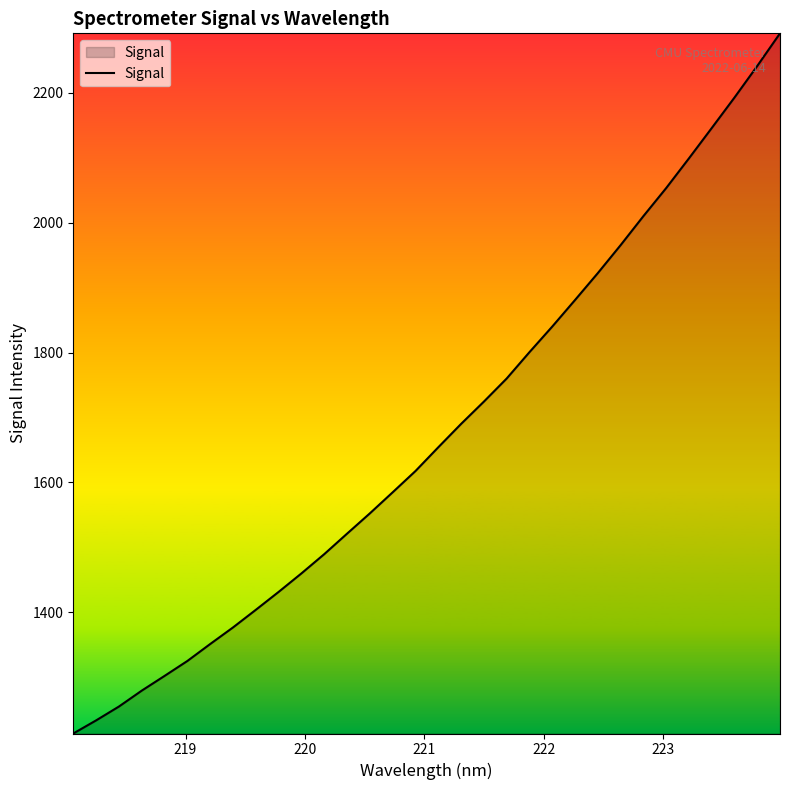

What is the difference between the maximum and minimum values?

1078.7